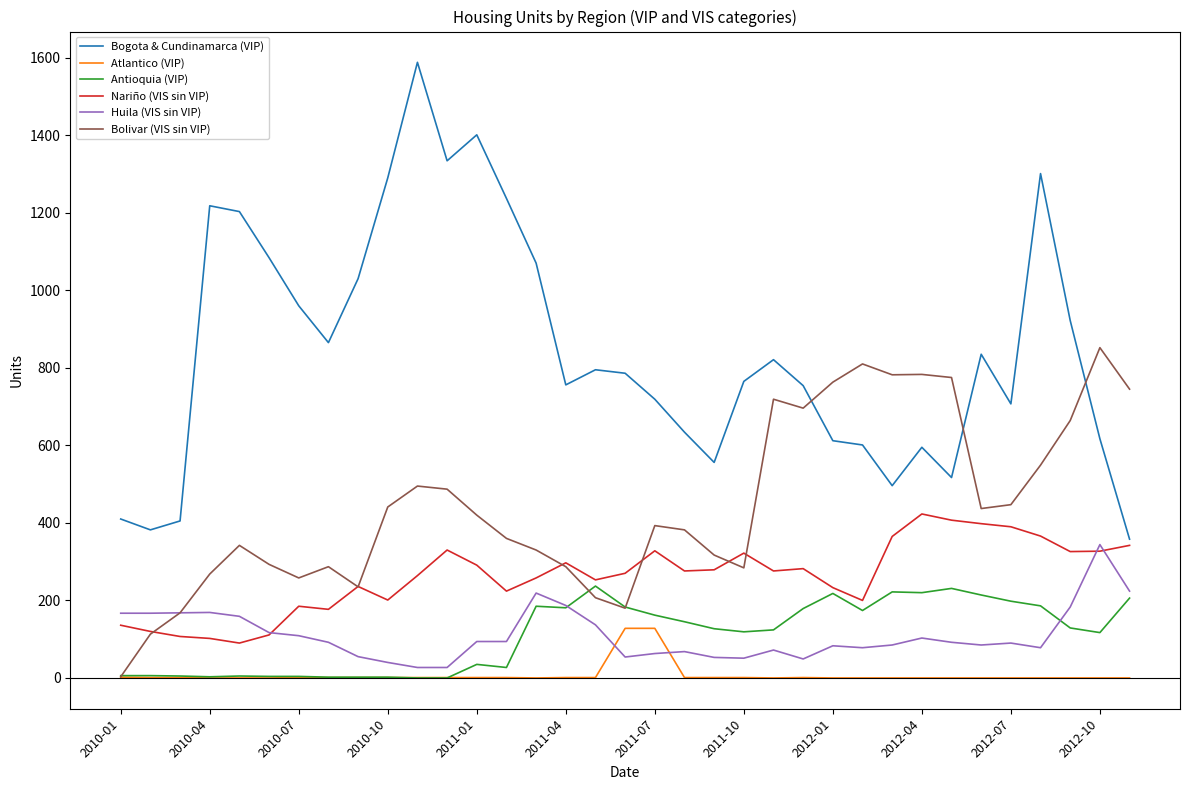

True or false: Huila (VIS sin VIP) and Antioquia (VIP) intersect in this chart.

True